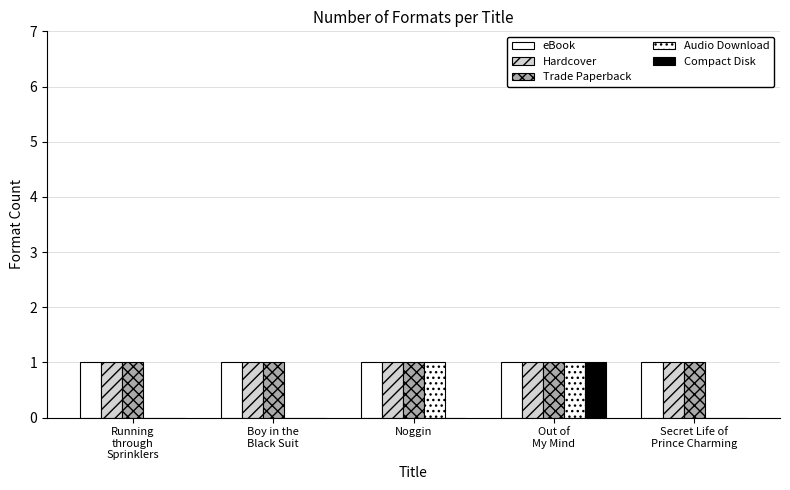

Reading left to right, transcribe all the data shown in this chart.

eBook: Running
through
Sprinklers=1	Boy in the
Black Suit=1	Noggin=1	Out of
My Mind=1	Secret Life of
Prince Charming=1
Hardcover: Running
through
Sprinklers=1	Boy in the
Black Suit=1	Noggin=1	Out of
My Mind=1	Secret Life of
Prince Charming=1
Trade Paperback: Running
through
Sprinklers=1	Boy in the
Black Suit=1	Noggin=1	Out of
My Mind=1	Secret Life of
Prince Charming=1
Audio Download: Running
through
Sprinklers=0	Boy in the
Black Suit=0	Noggin=1	Out of
My Mind=1	Secret Life of
Prince Charming=0
Compact Disk: Running
through
Sprinklers=0	Boy in the
Black Suit=0	Noggin=0	Out of
My Mind=1	Secret Life of
Prince Charming=0